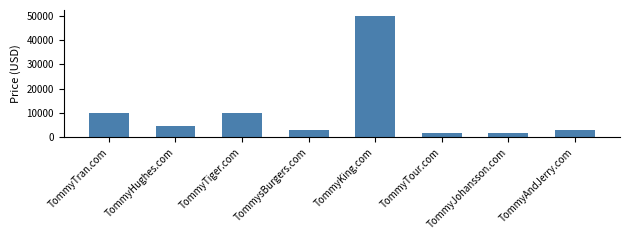

Reading right to left, extract all data points from this chart.

TommyAndJerry.com=2888	TommyJohansson.com=1888	TommyTour.com=1888	TommyKing.com=49888	TommysBurgers.com=2888	TommyTiger.com=9888	TommyHughes.com=4888	TommyTran.com=9888